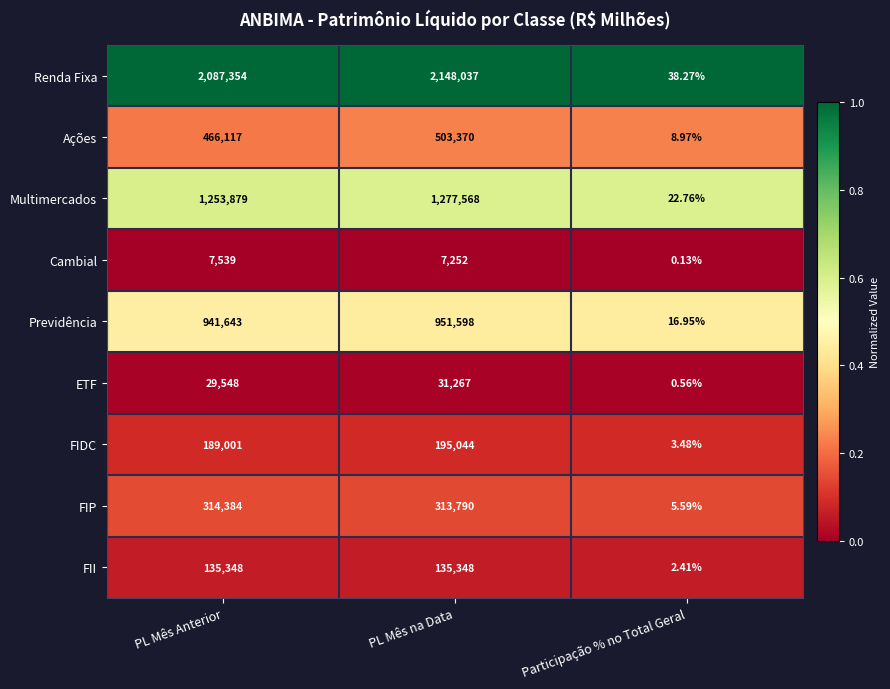

Rank the series at PL Mês na Data from highest to lowest value.

Renda Fixa, Multimercados, Previdência, Ações, FIP, FIDC, FII, ETF, Cambial